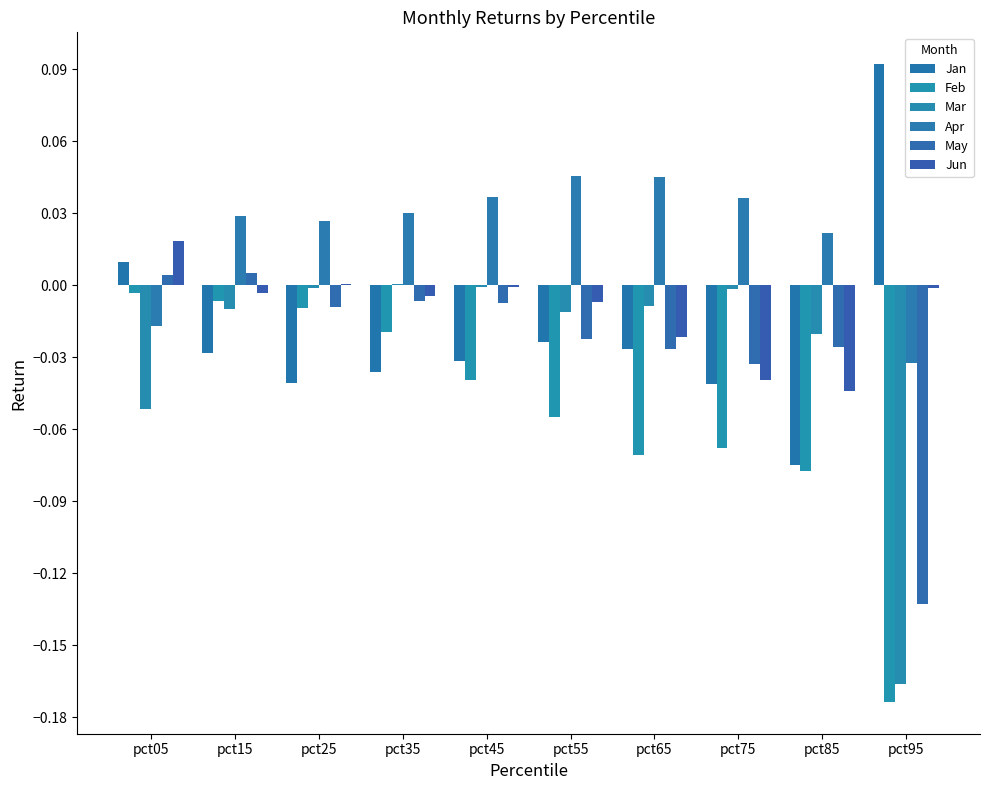

True or false: Apr has a value of 0.0 at pct85.

False